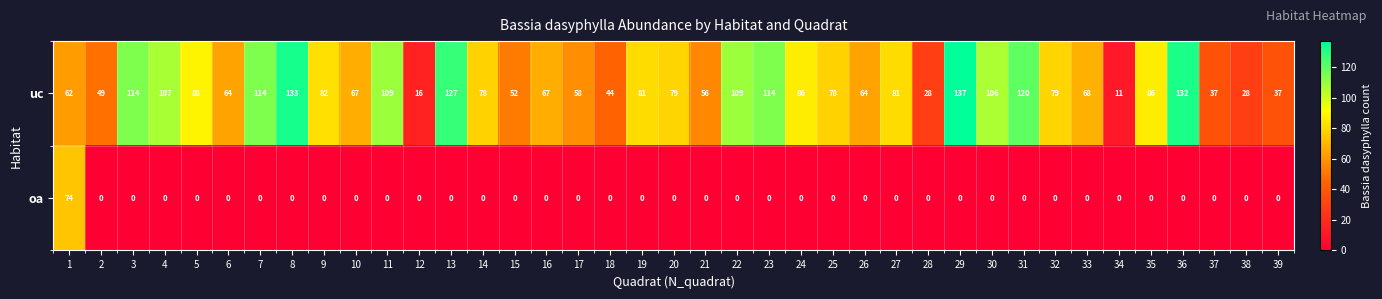

What is the difference between the maximum and minimum values in the oa series?

74